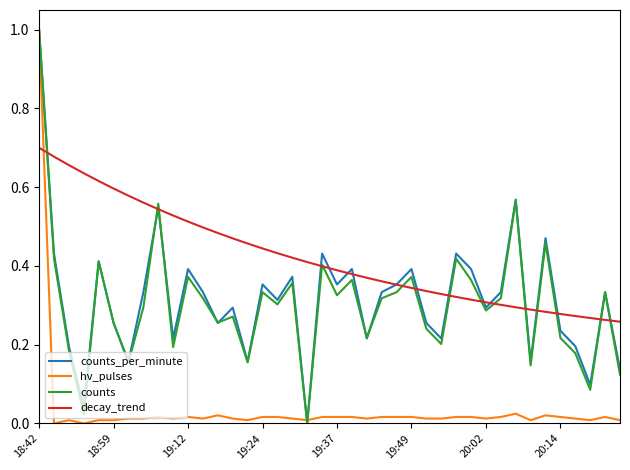

What are all the series names shown in the legend?

counts_per_minute, hv_pulses, counts, decay_trend